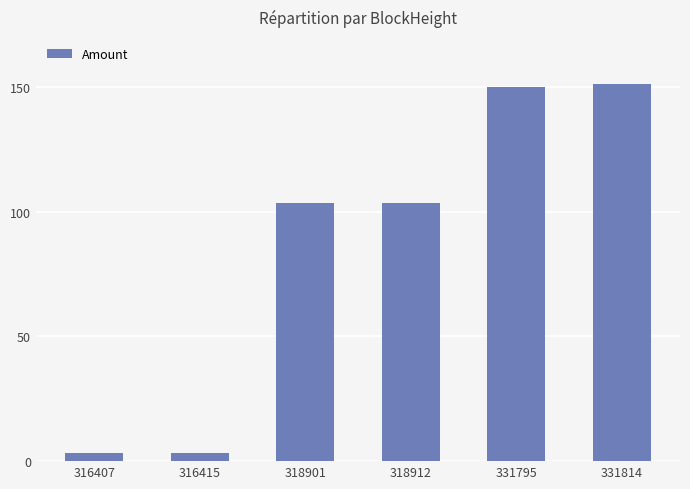

Does the chart contain stacked bars?

No